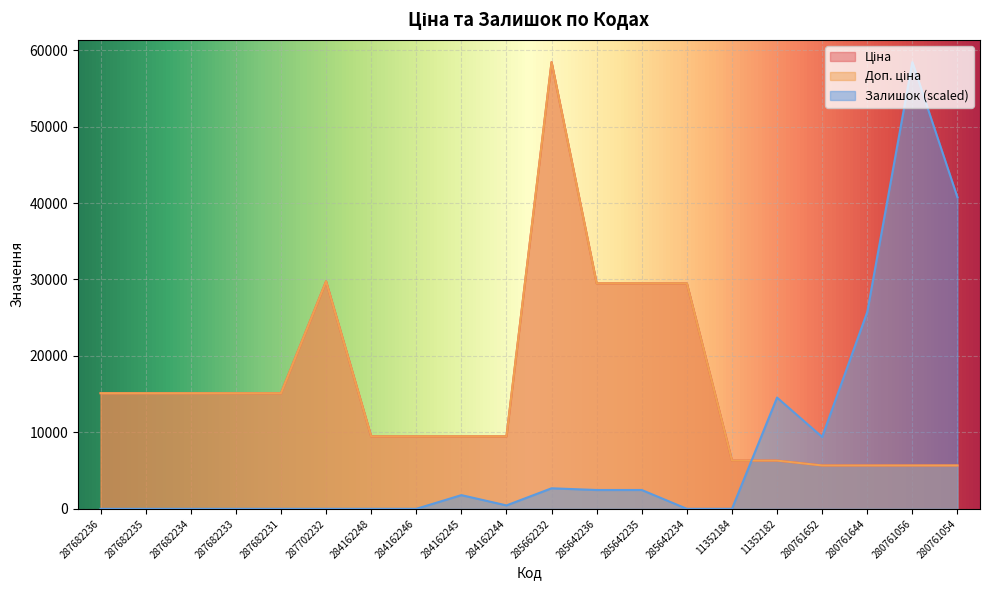

What is the maximum value for Ціна?

58426.5